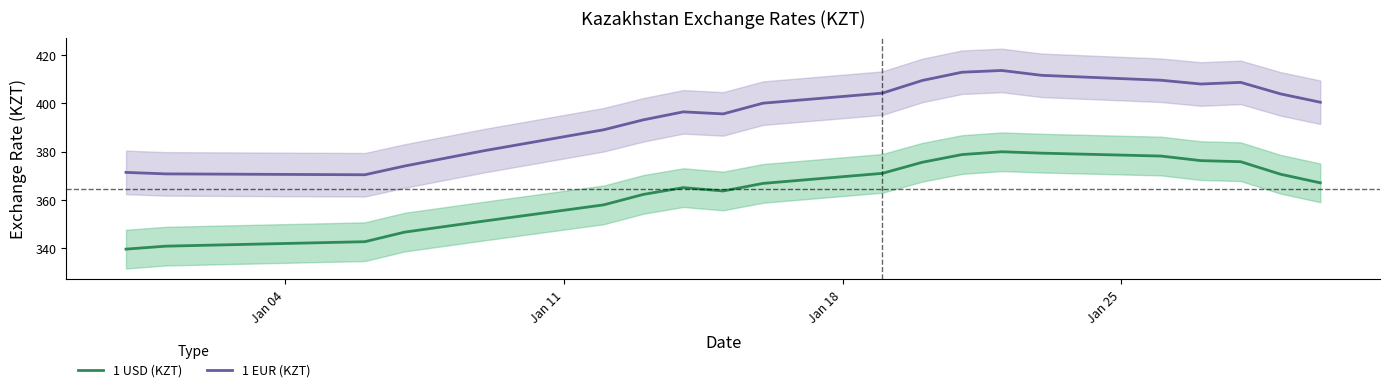

What is the lowest value of the 1 USD (KZT) series?

339.7